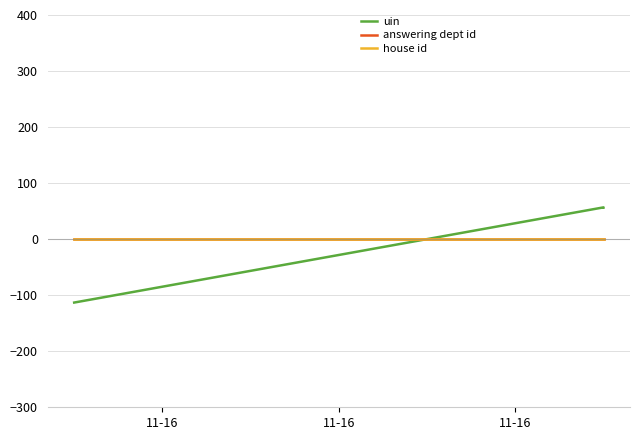

What is the sum of the uin values at 11-16 and 11-16?

-56.4